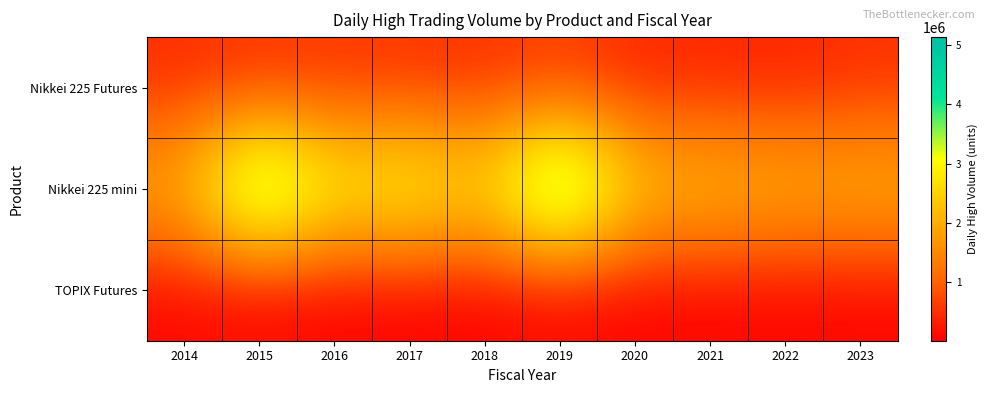

Which label corresponds to the largest value in the chart?

2019